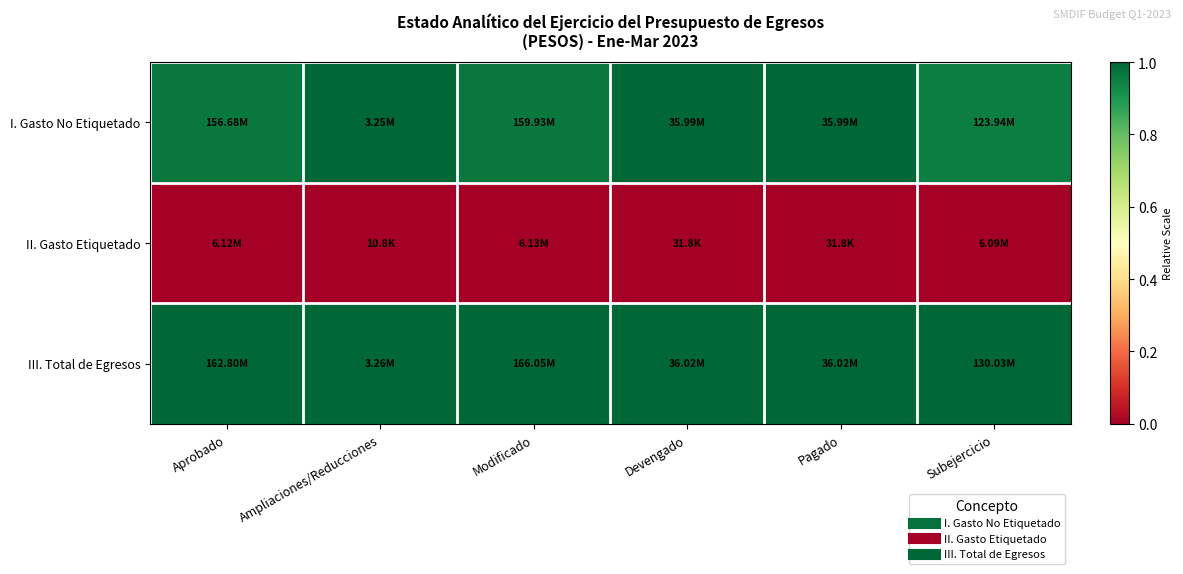

At which category is the sum across all series the highest?

Devengado